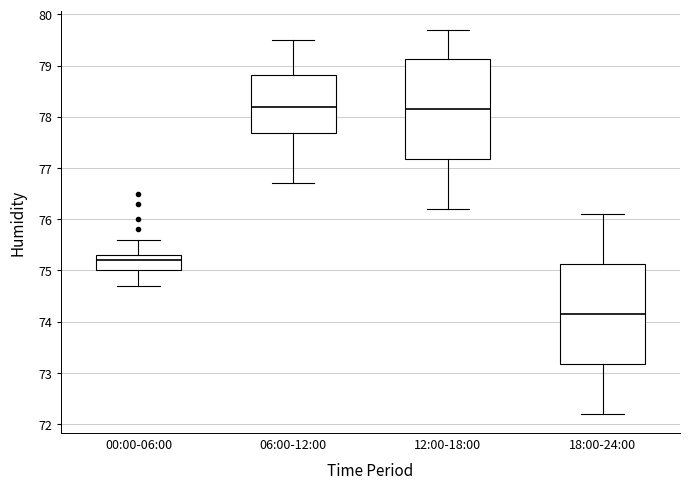

Reading left to right, read every box against the y-axis: the position of its median line, the range the box covers, and the ends of its whiskers. The values are not printed on the chart, so give them approximately, as read against the axis.

00:00-06:00: median 75.2, box 75.0 to 75.3, whiskers 74.7 to 75.6
06:00-12:00: median 78.2, box 77.7 to 78.8, whiskers 76.7 to 79.5
12:00-18:00: median 78.2, box 77.2 to 79.1, whiskers 76.2 to 79.7
18:00-24:00: median 74.2, box 73.2 to 75.1, whiskers 72.2 to 76.1